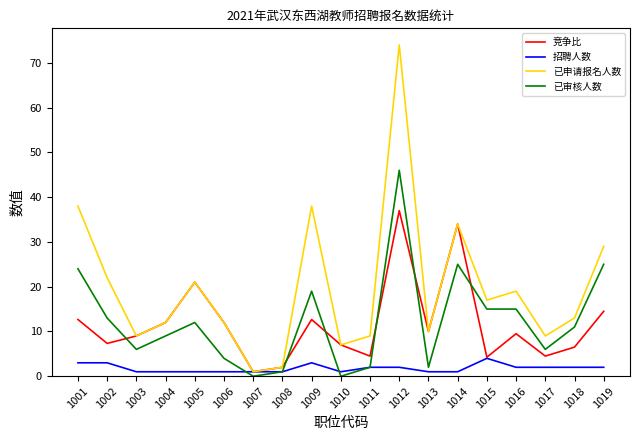

What is the total value across all series at 1002?

45.3